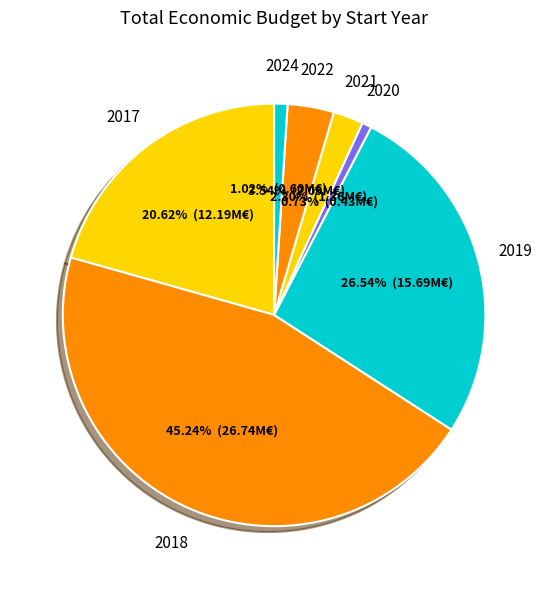

Count the number of slices in the pie.

7